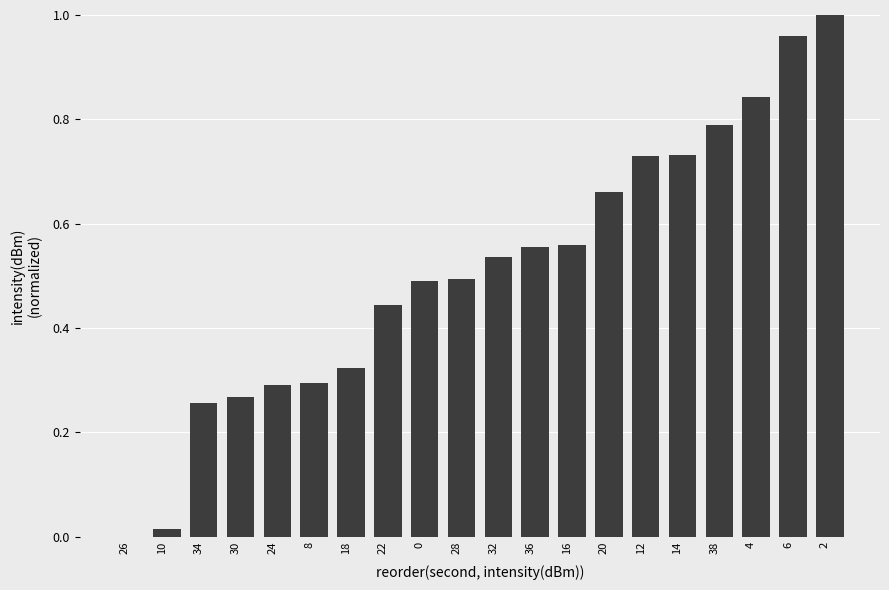

The value at 30 is 0.3. True or false?

True